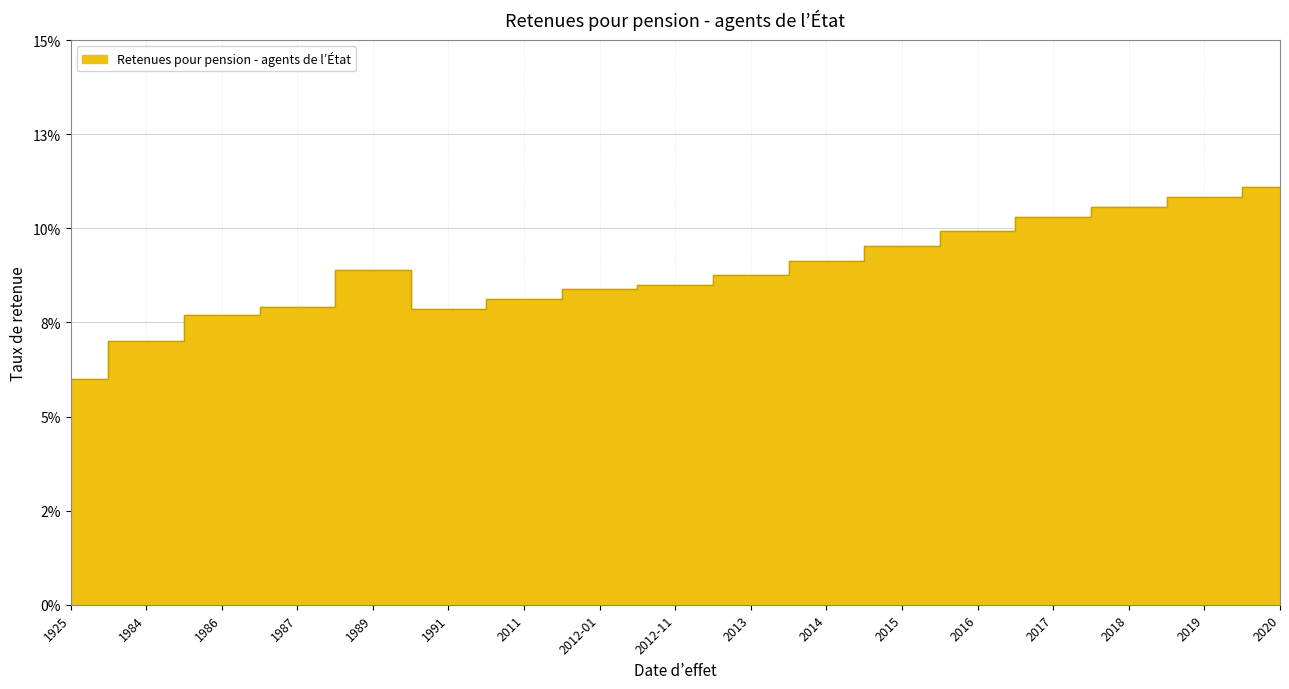

At which category does the data reach its first local valley?

1991